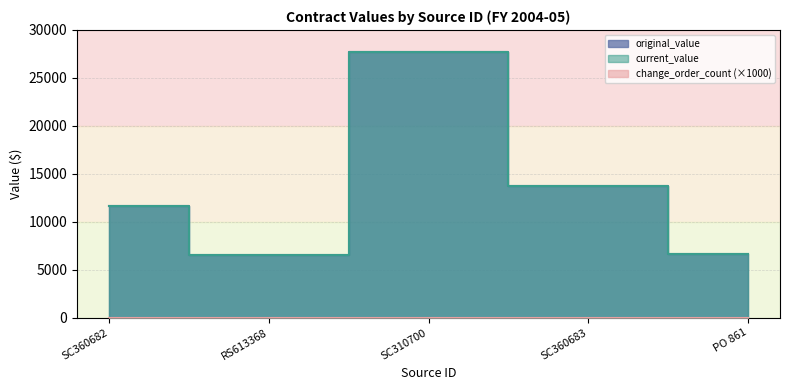

What is the label of the 3rd point from the left?

SC310700